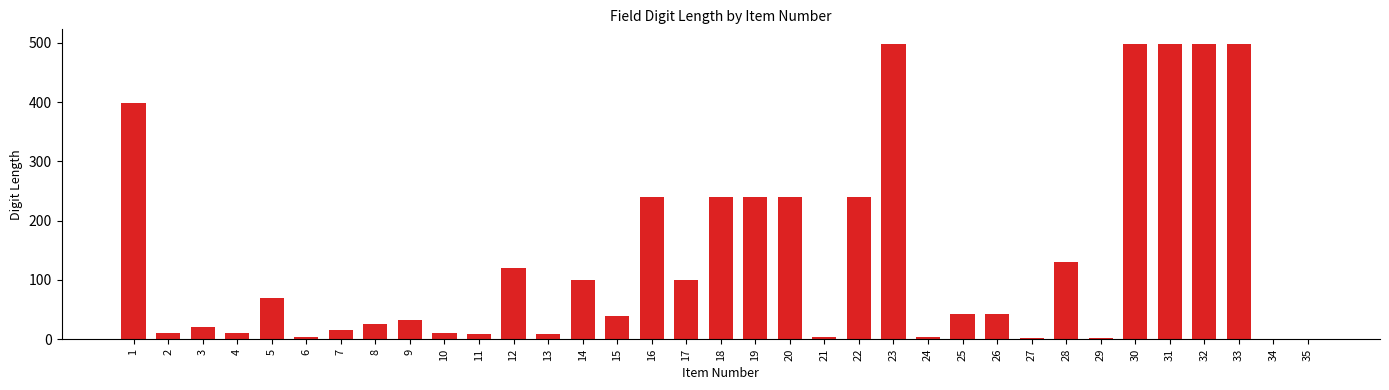

True or false: the data shows 63 at 25.

False